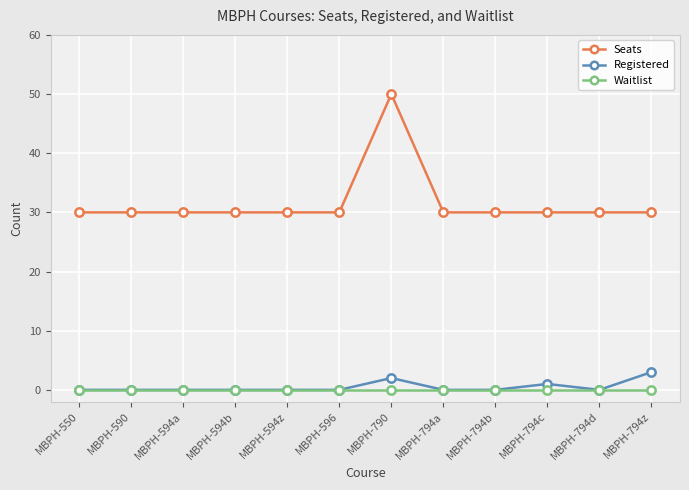

Is the value of Registered at MBPH-594b greater than the value of Seats at MBPH-794b?

No